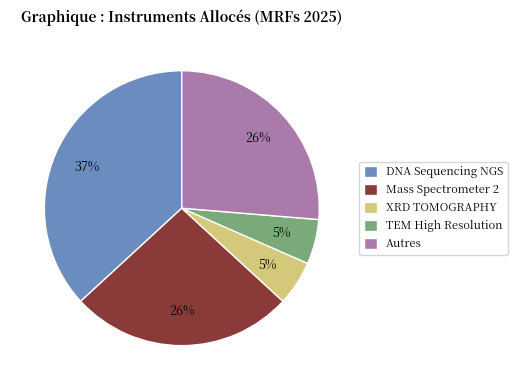

What percentage is the TEM High Resolution slice, to the nearest percent?

5%